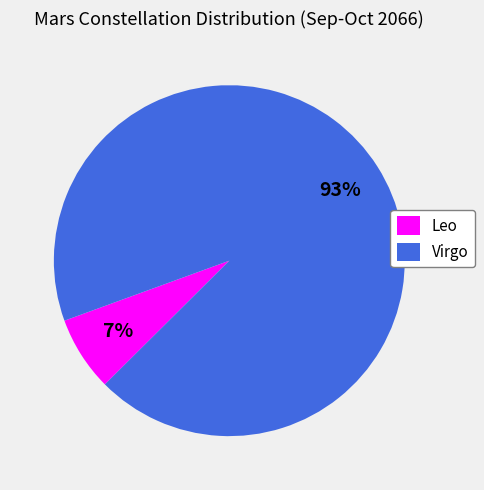

Count the number of slices in the pie.

2